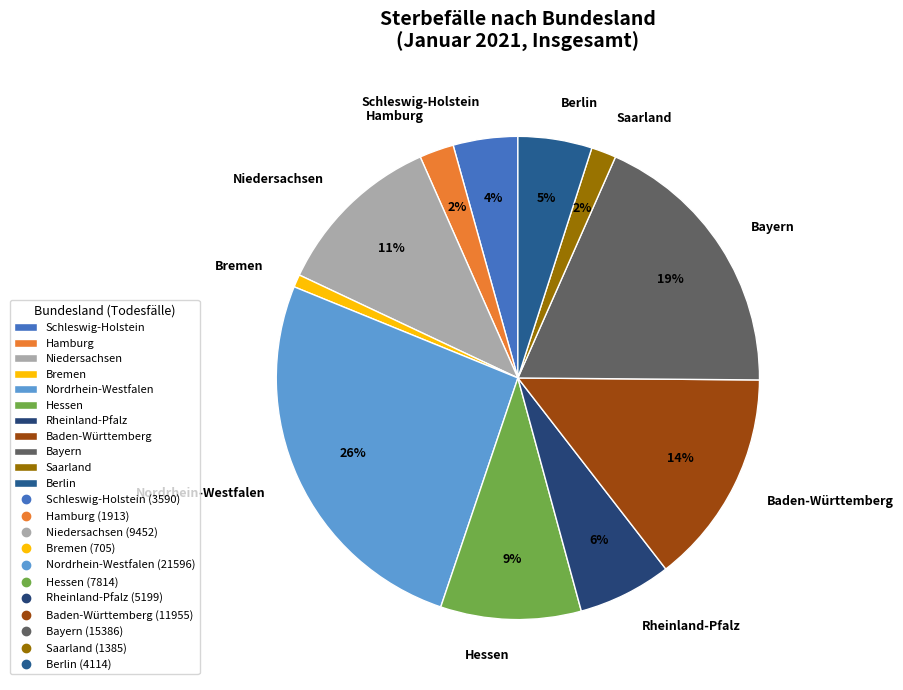

How many segments does this pie chart have?

11